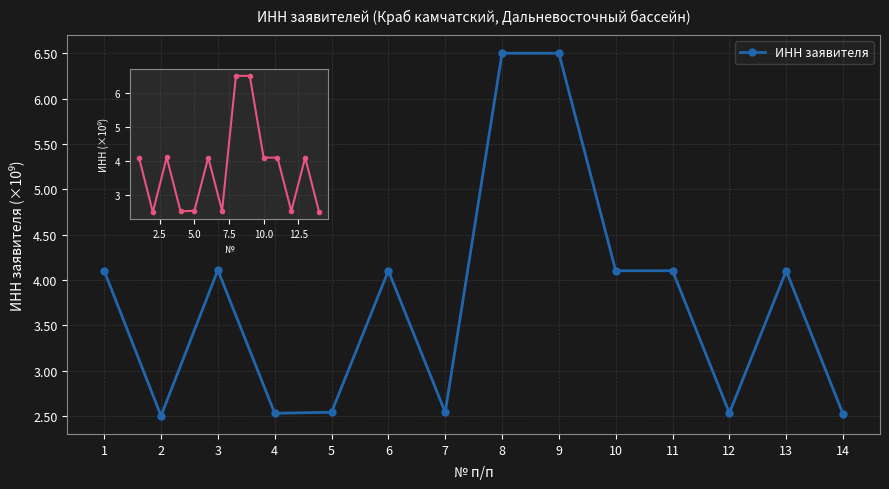

What is the sum of the values at 8 and 3?

10.6